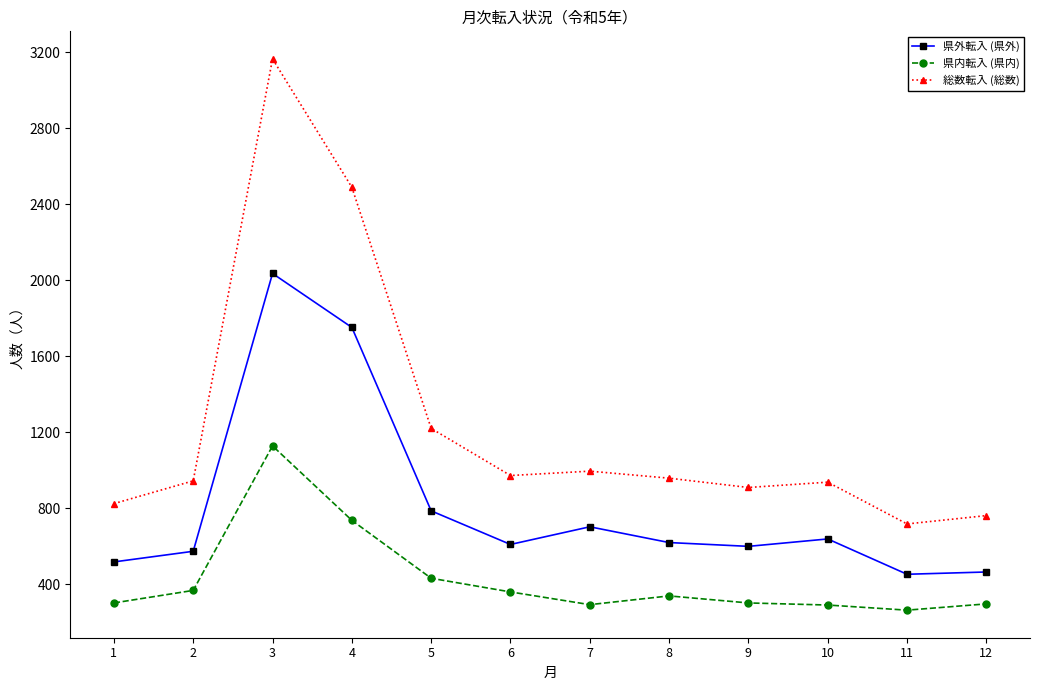

Between 4 and 8, which series saw the biggest shift?

総数転入 (総数)